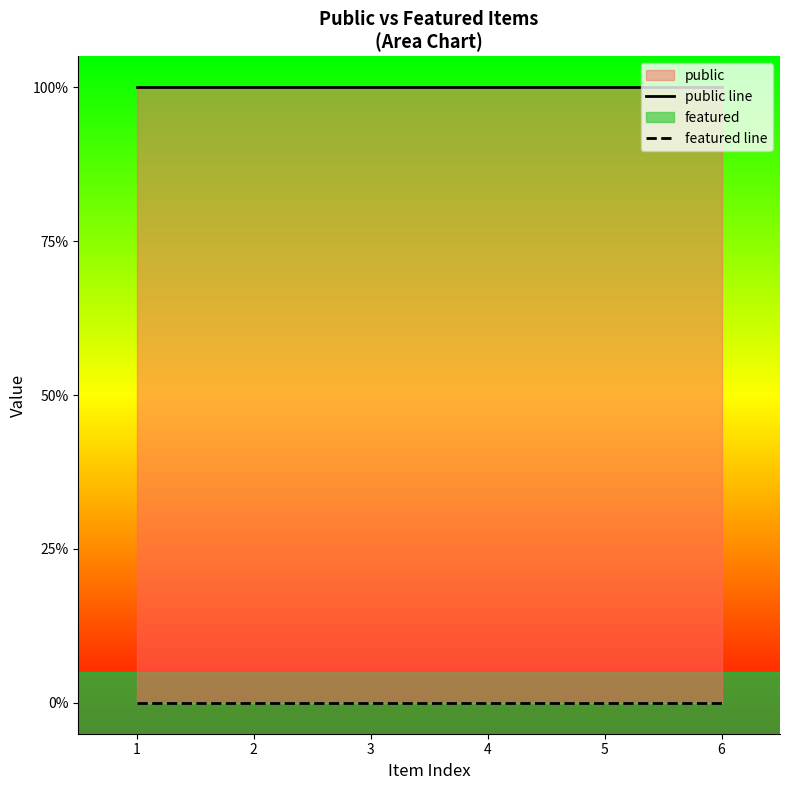

Rank the series by their average value, from highest to lowest.

public line, featured line